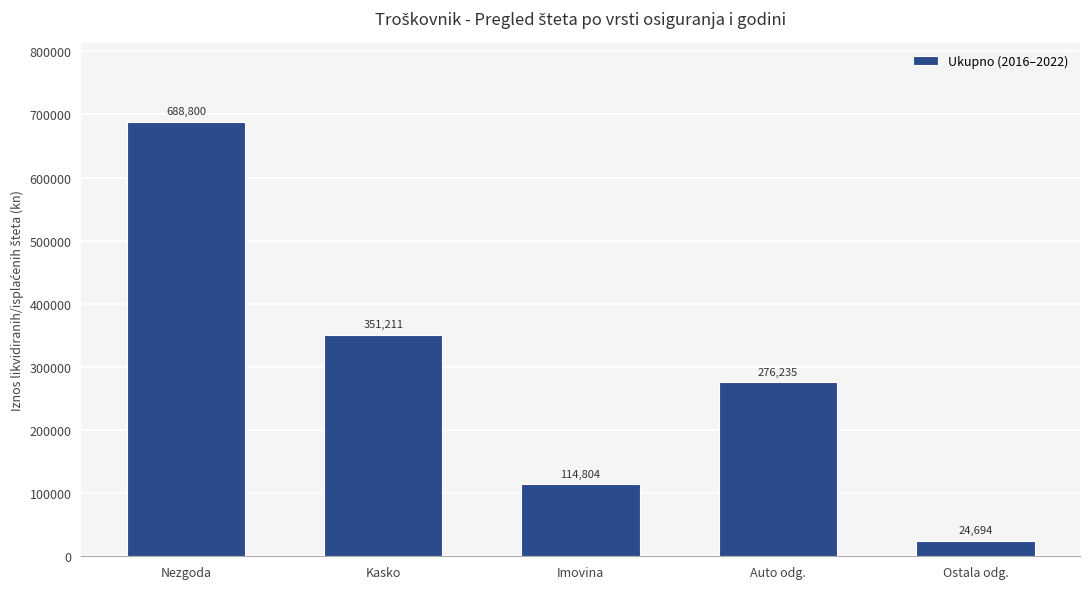

What is the average value?

291148.8